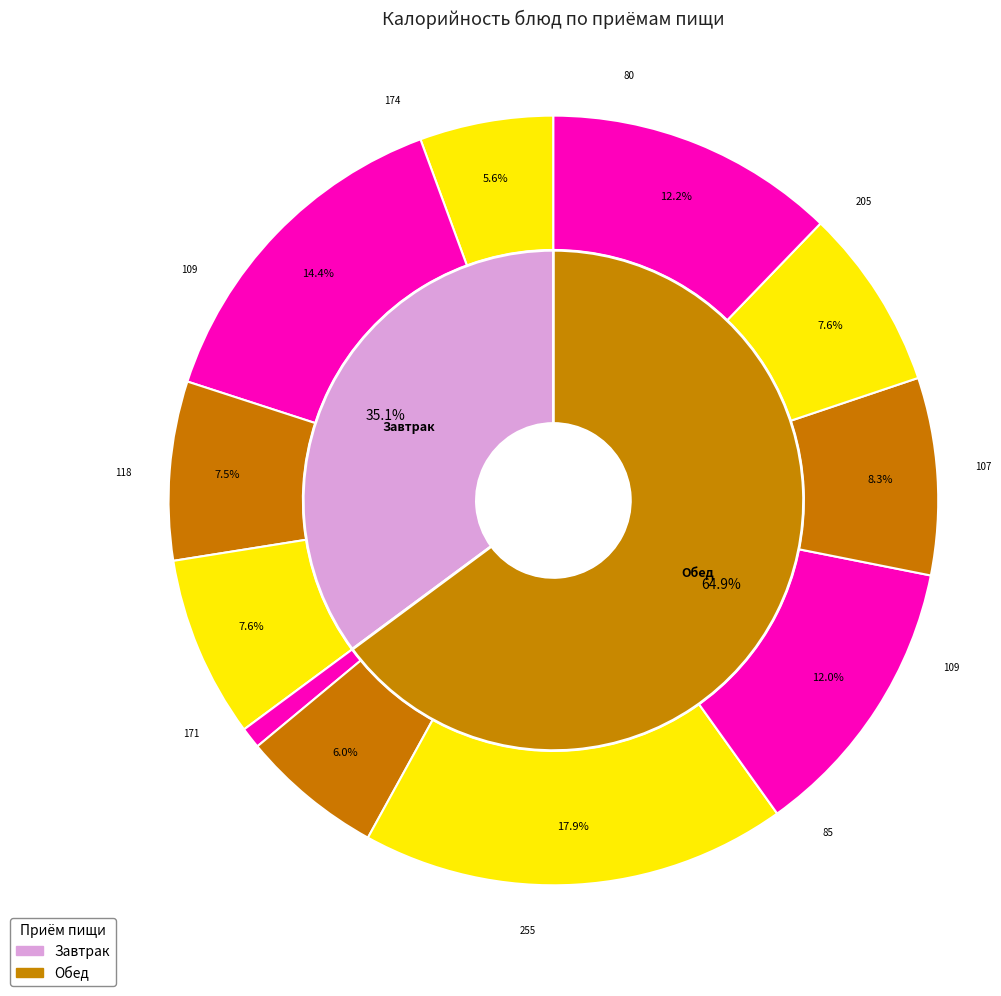

Does Хлеб пеклеваный represent more than half of the total?

No